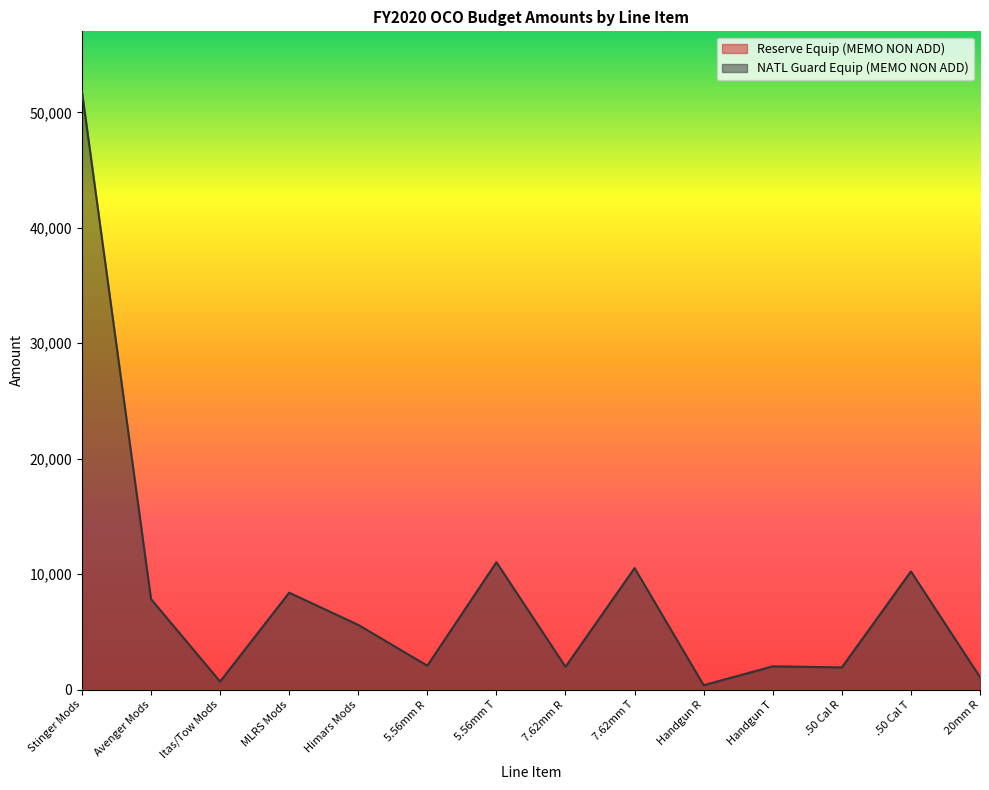

What is the minimum value shown in the chart?

0